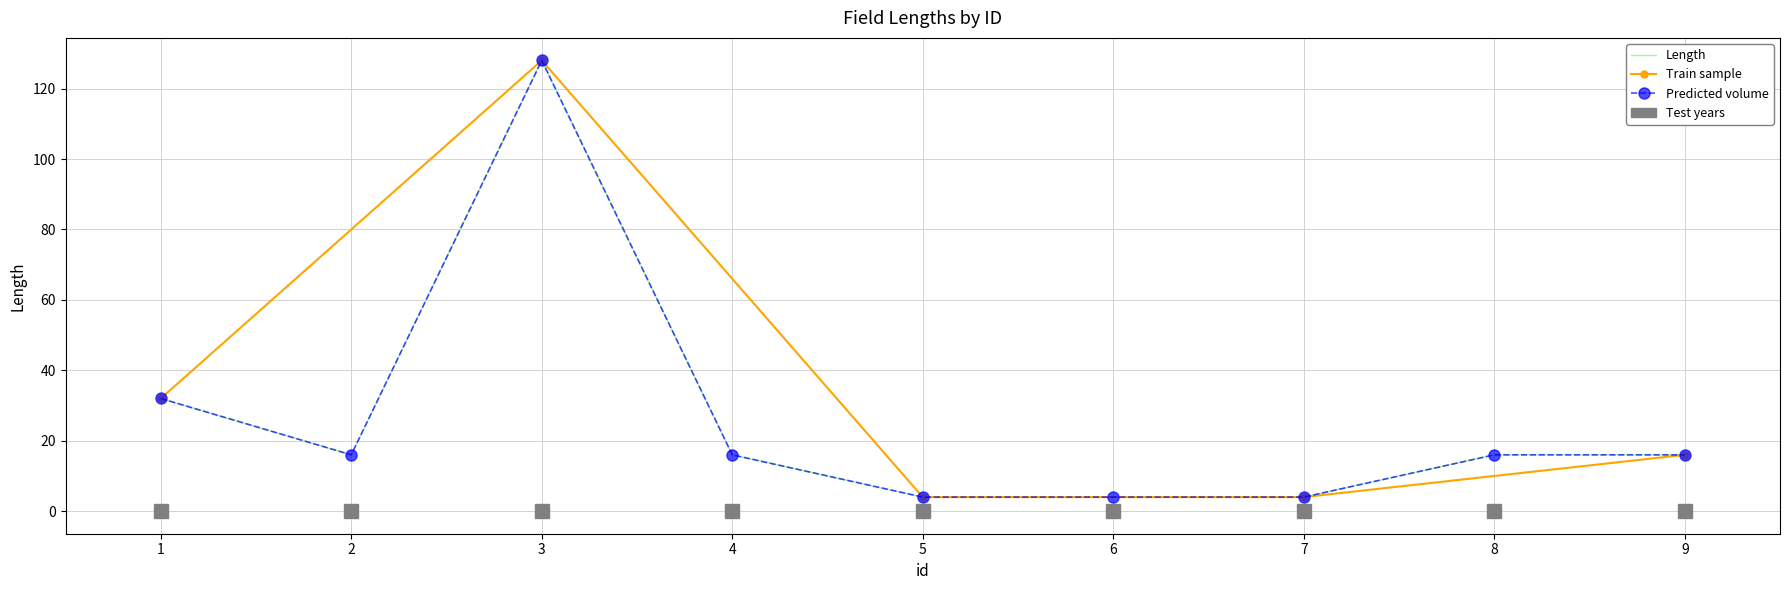

The value at 4 is 16. True or false?

True